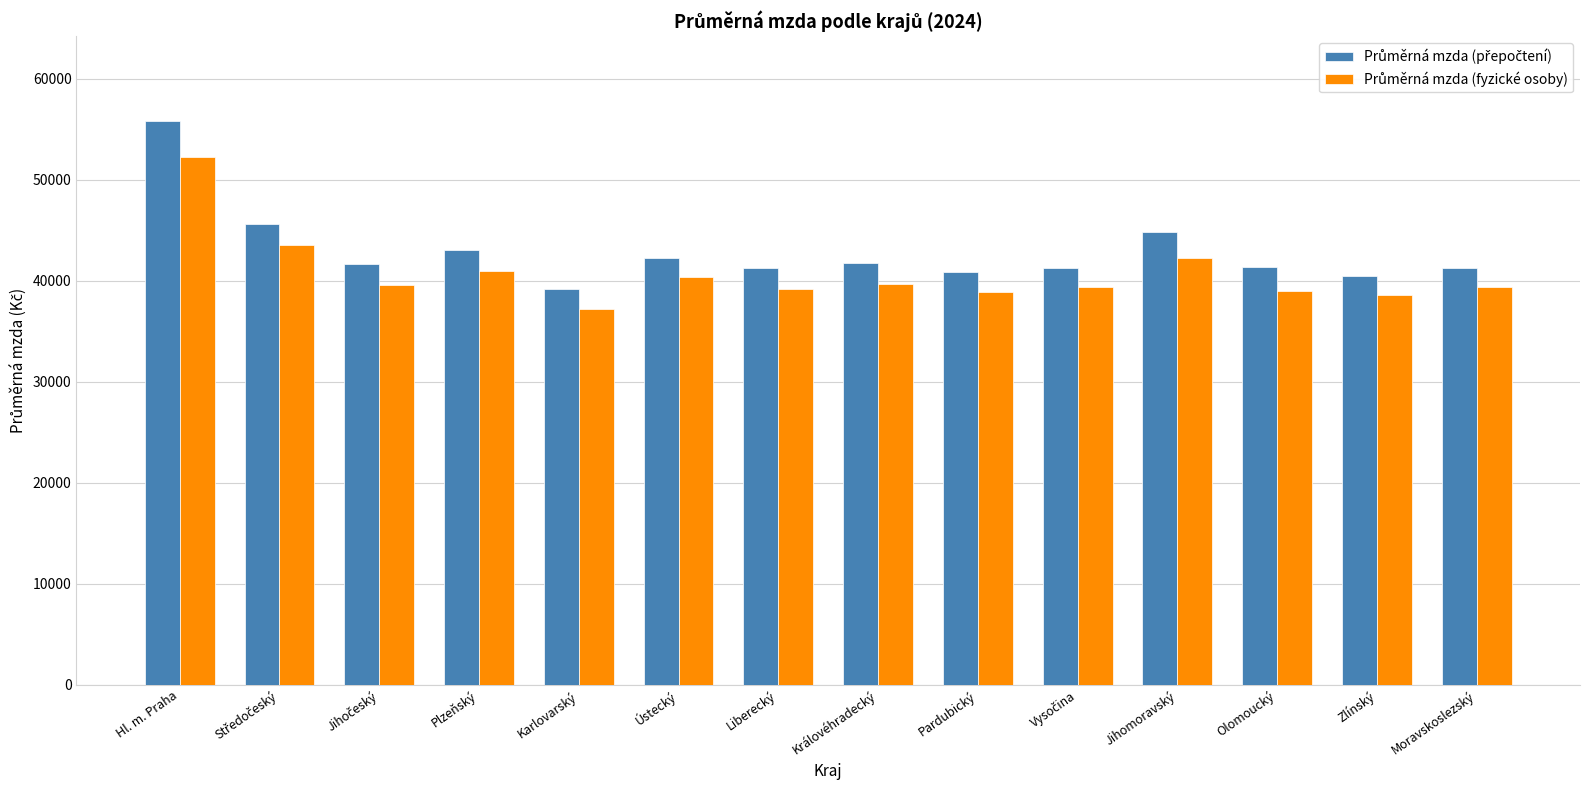

What is the total value across all series at Královéhradecký?

81386.4